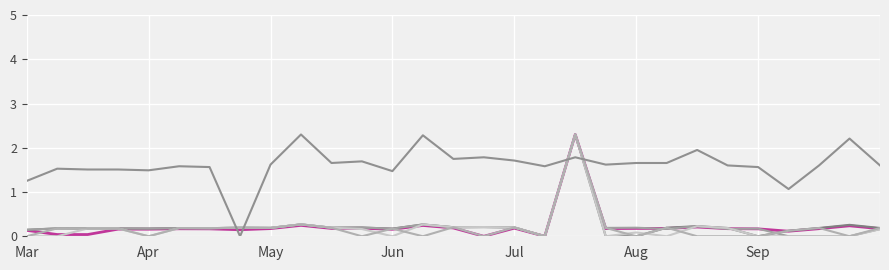

Does the chart have visible grid lines?

Yes